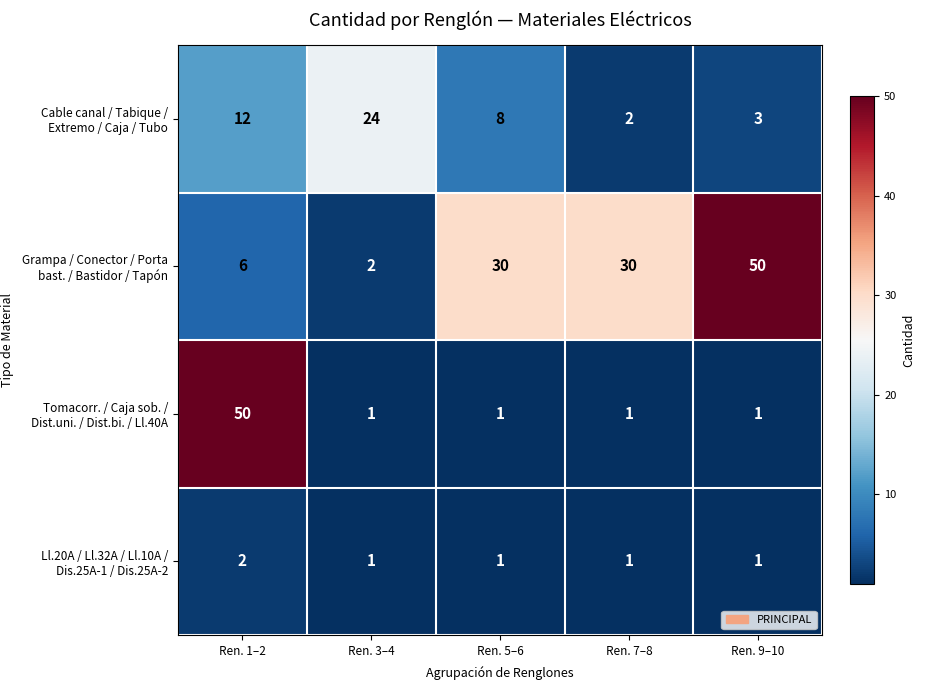

How many distinct data groups are displayed?

4